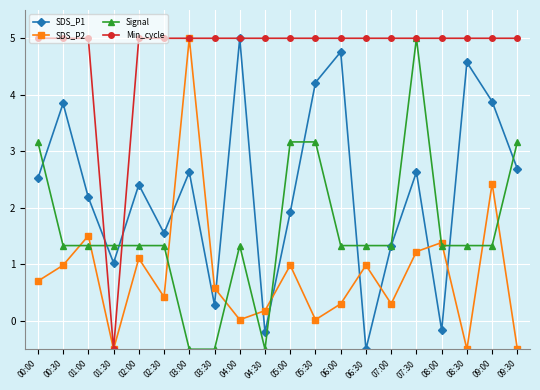

What is the spread (max minus min) of values at 06:00?

4.7